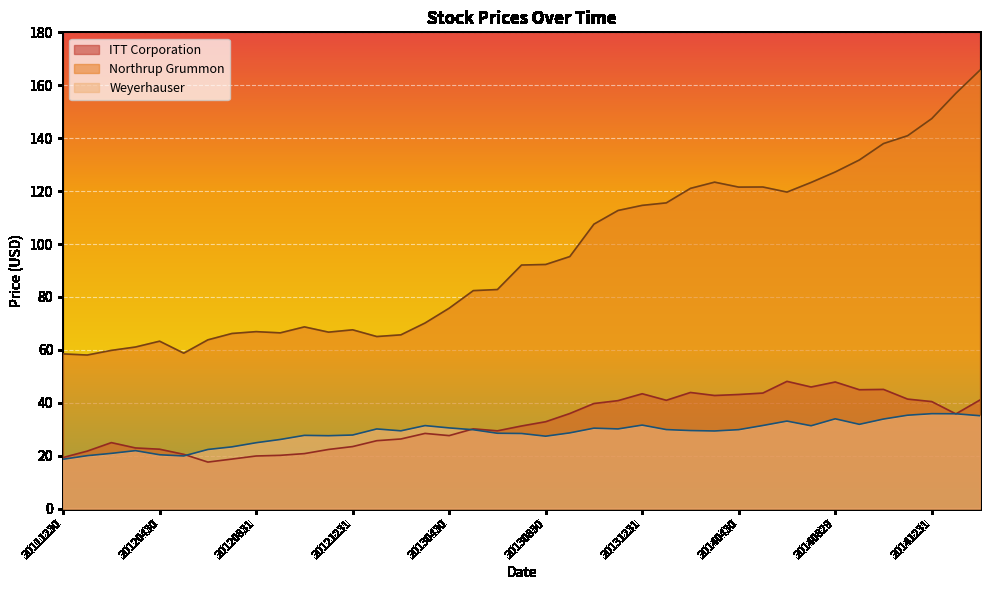

What is the value of the Weyerhauser point at the 31st from the left?

33.1